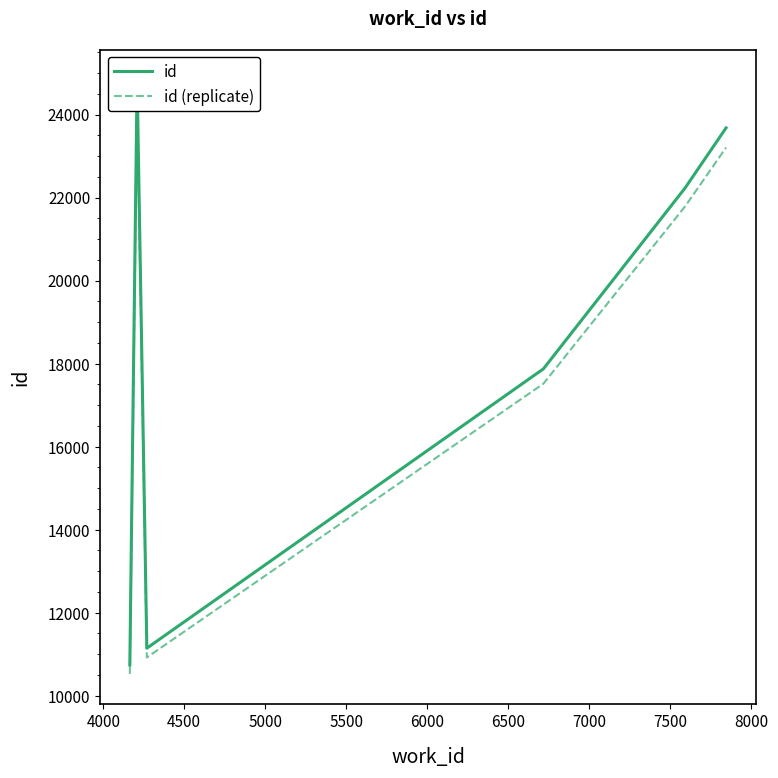

Reading left to right, extract all data points from this chart.

id: 10741.0	24849.0	11145.0	17875.0	22233.0	23681.0
id (replicate): 10526.2	24352.0	10922.1	17517.5	21788.3	23207.4